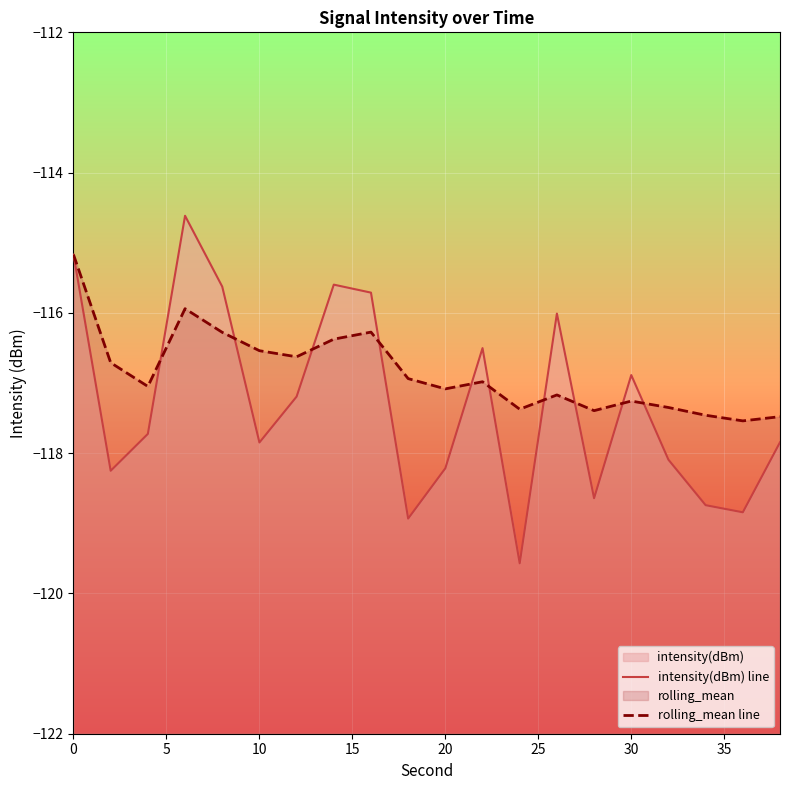

What is the total value across all series at 35?

-232.0